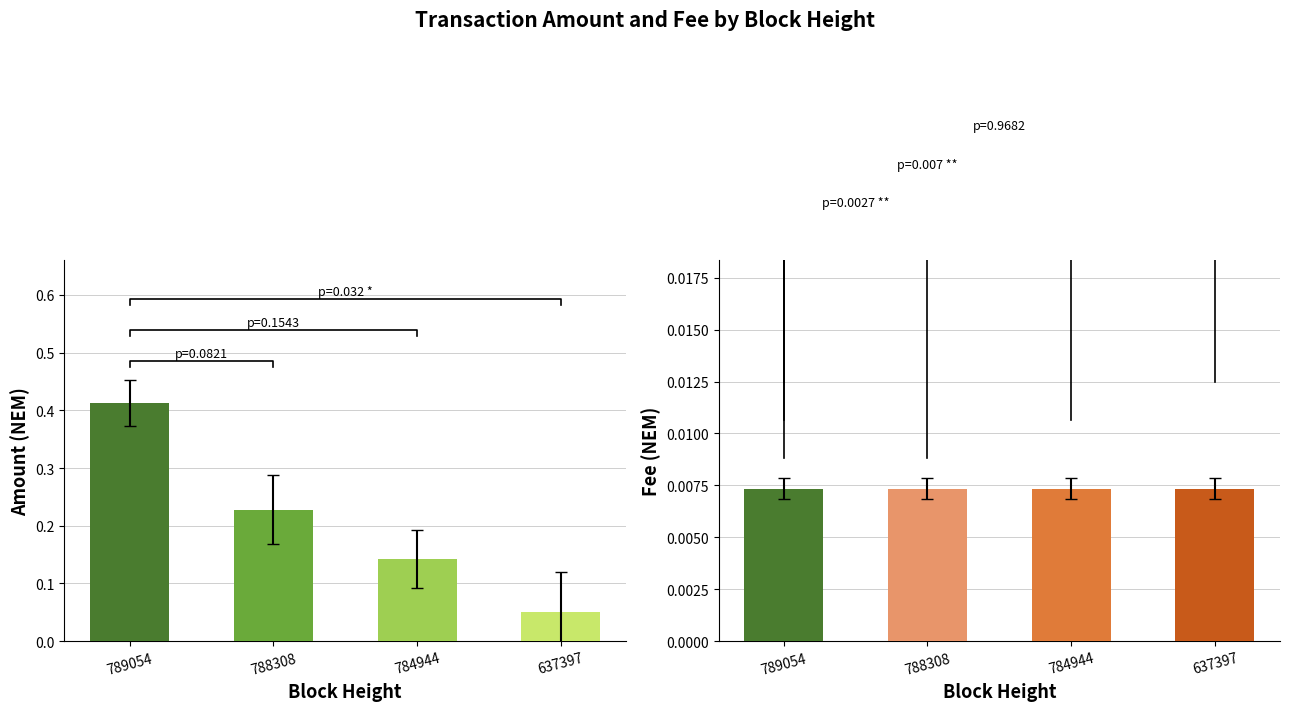

Between 784944 and 637397, which is larger?

784944